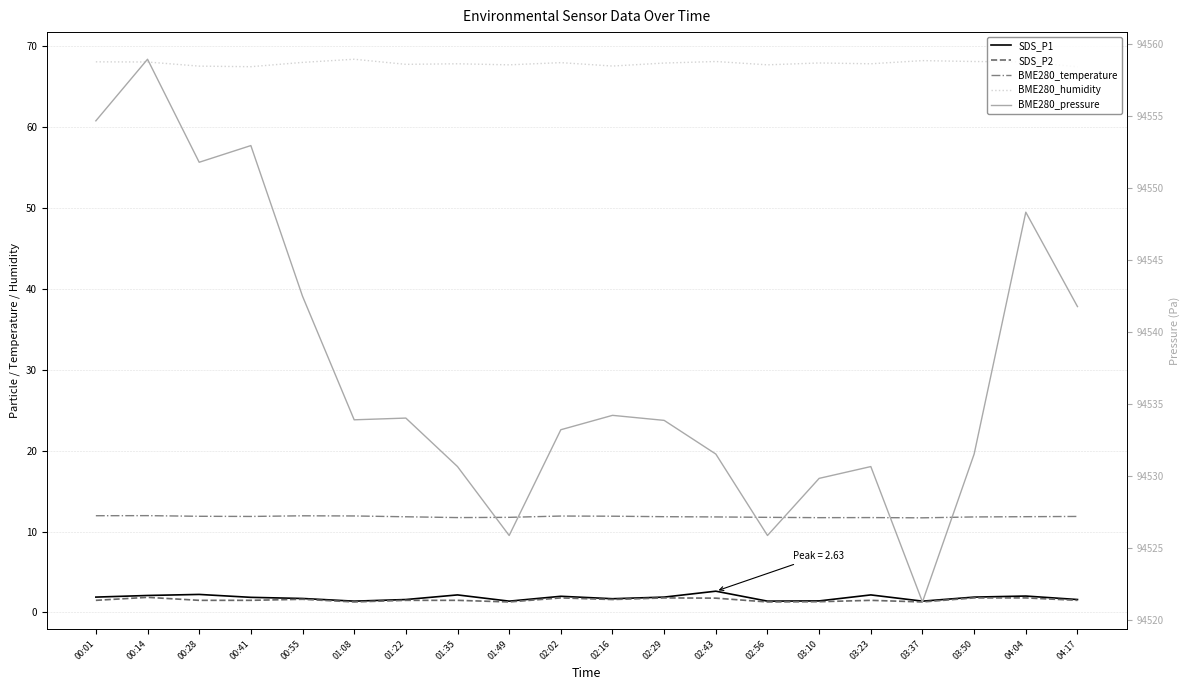

What is the difference between the highest and lowest values at 00:01?

94553.2